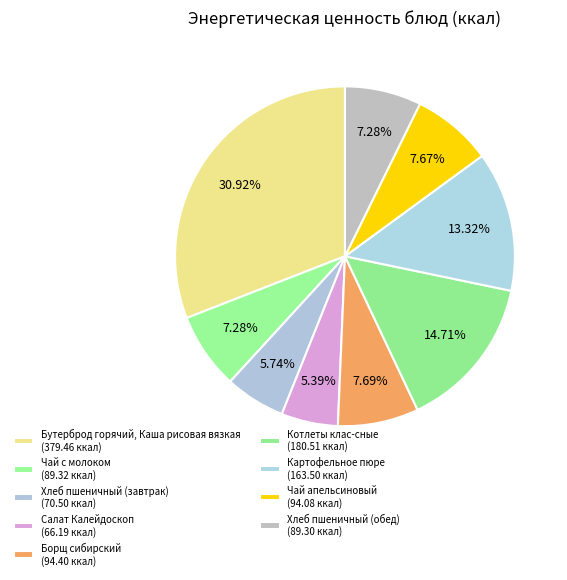

What is the change in value from Салат Калейдоскоп to Хлеб пшеничный (обед)?

+23.1